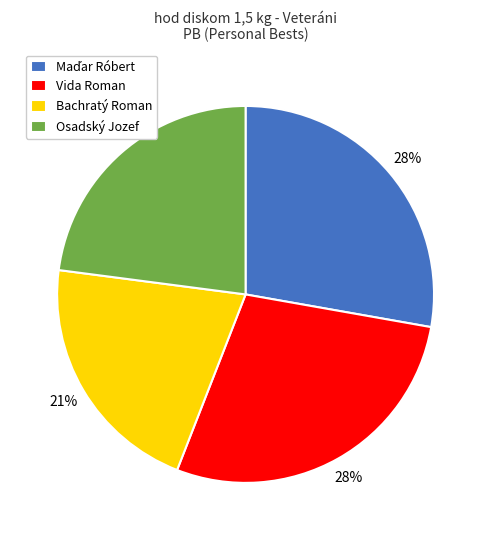

Is there a majority slice in this chart?

No